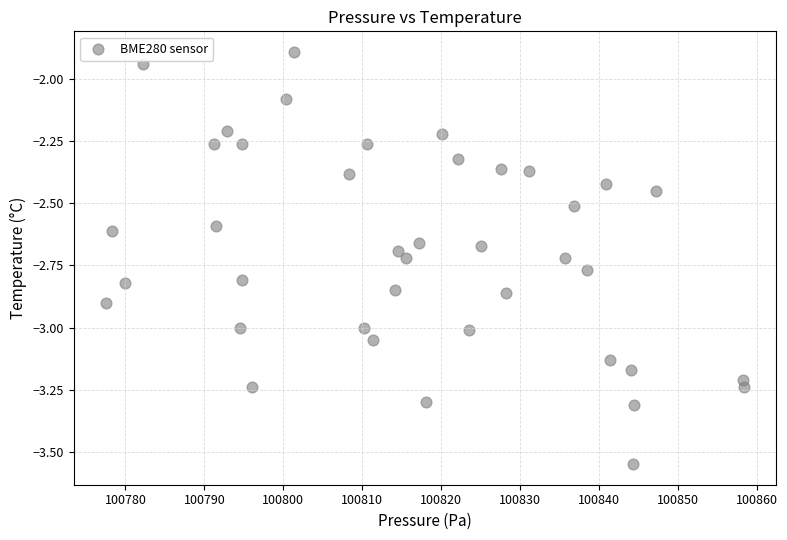

What is the range of X values (max minus min)?

80.8